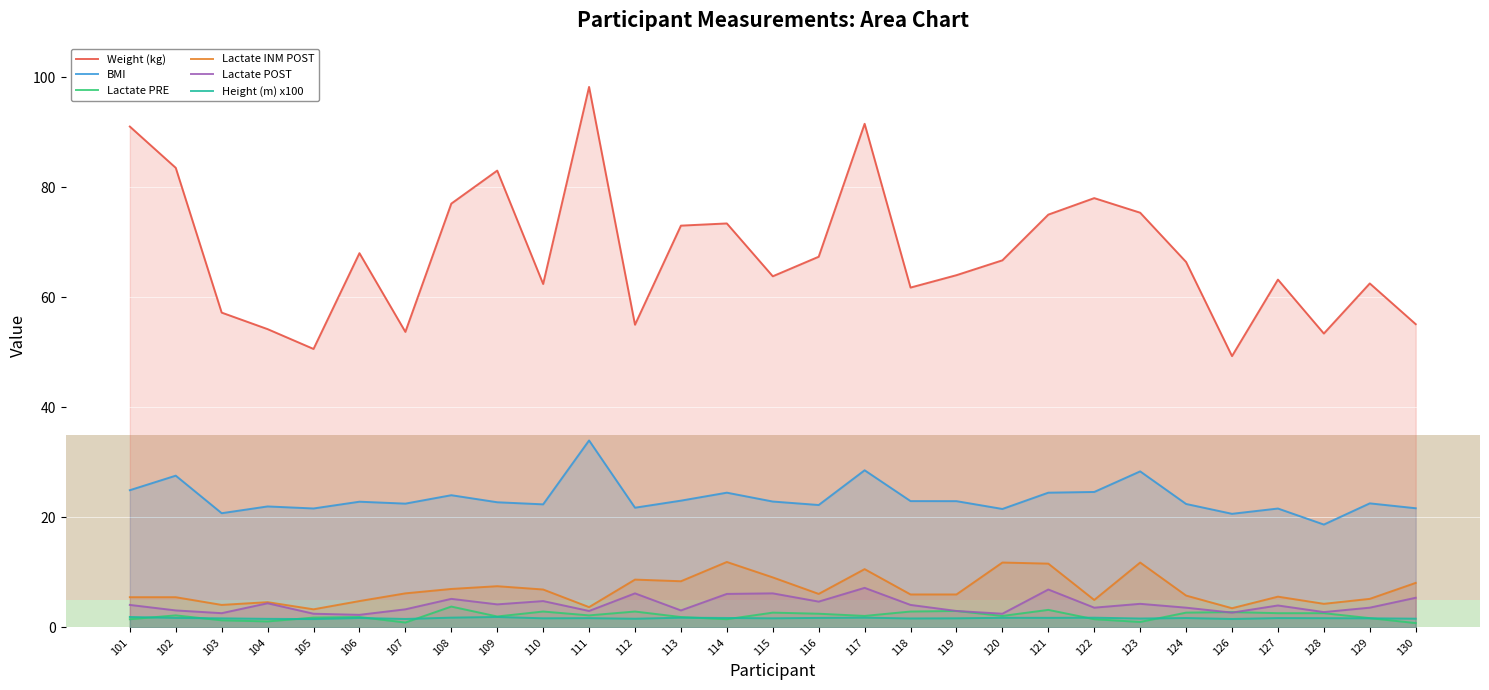

What are all the series names shown in the legend?

Weight (kg), BMI, Lactate PRE, Lactate INM POST, Lactate POST, Height (m) x100